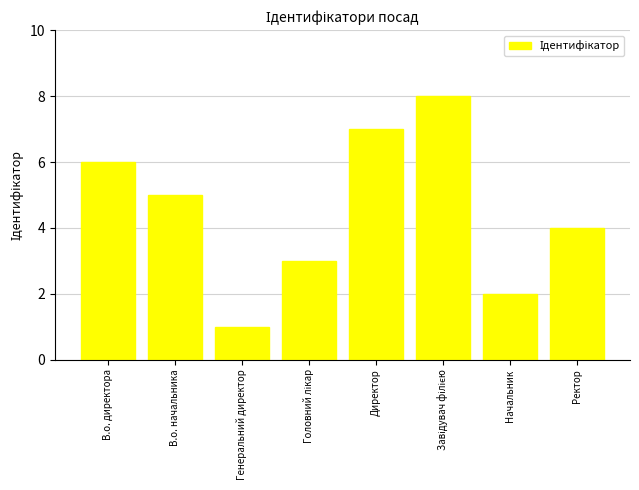

Does the chart contain stacked bars?

No